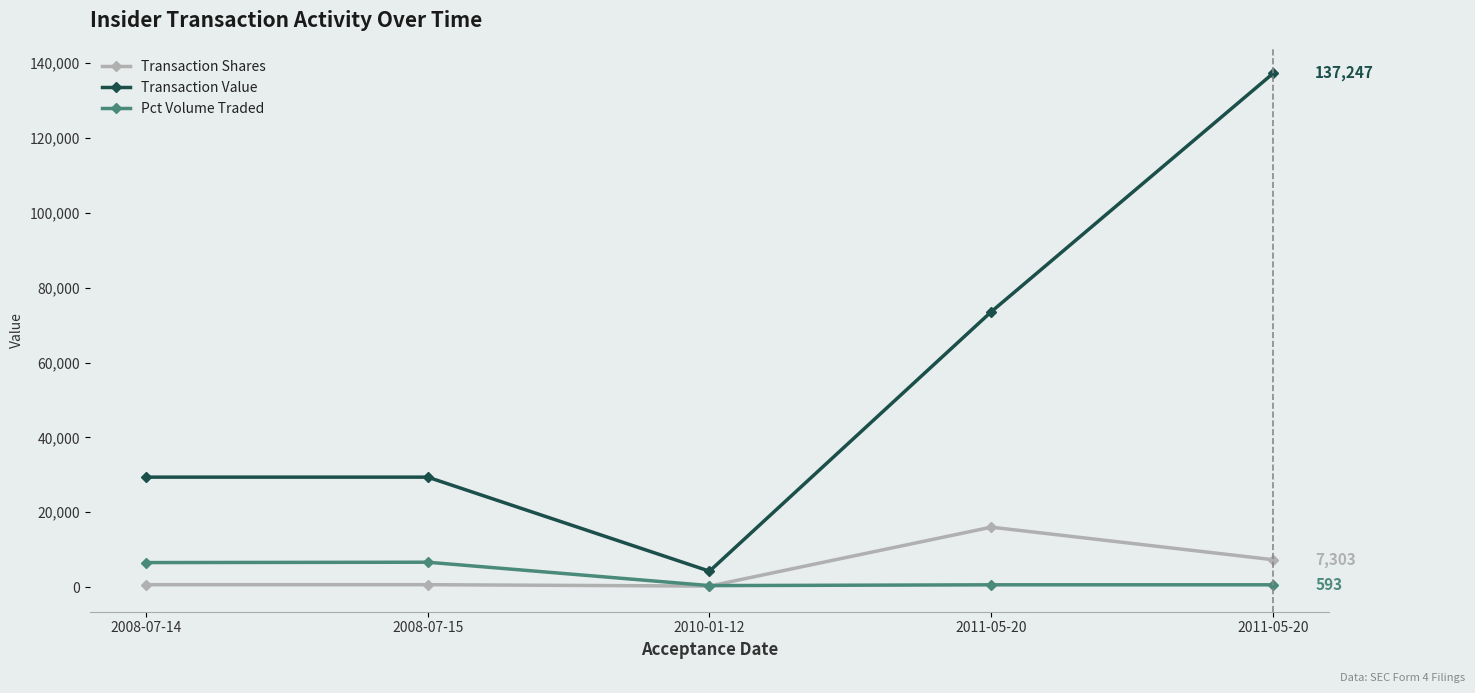

Is it true that Pct Volume Traded equals 6630 at 2008-07-15?

True